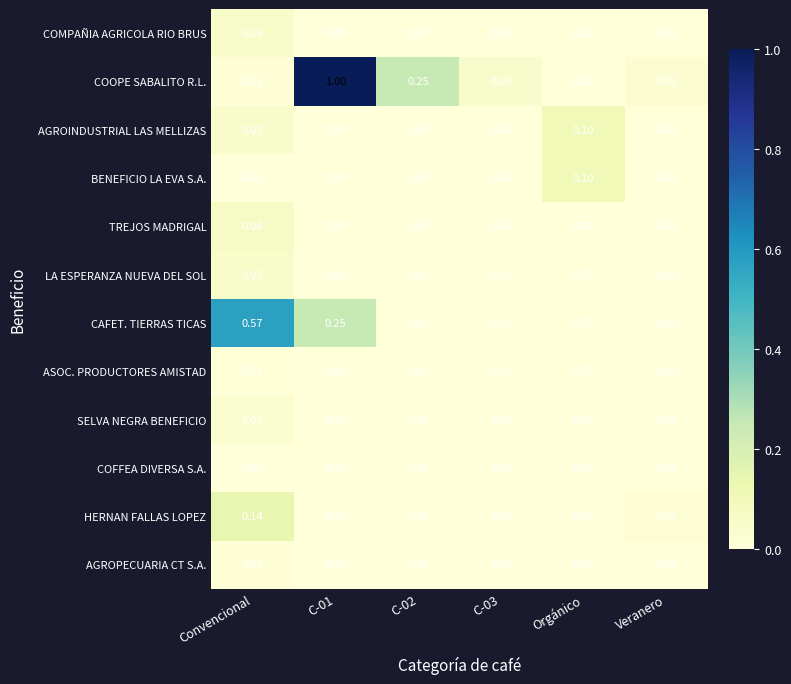

At which category is the sum across all series the highest?

C-01